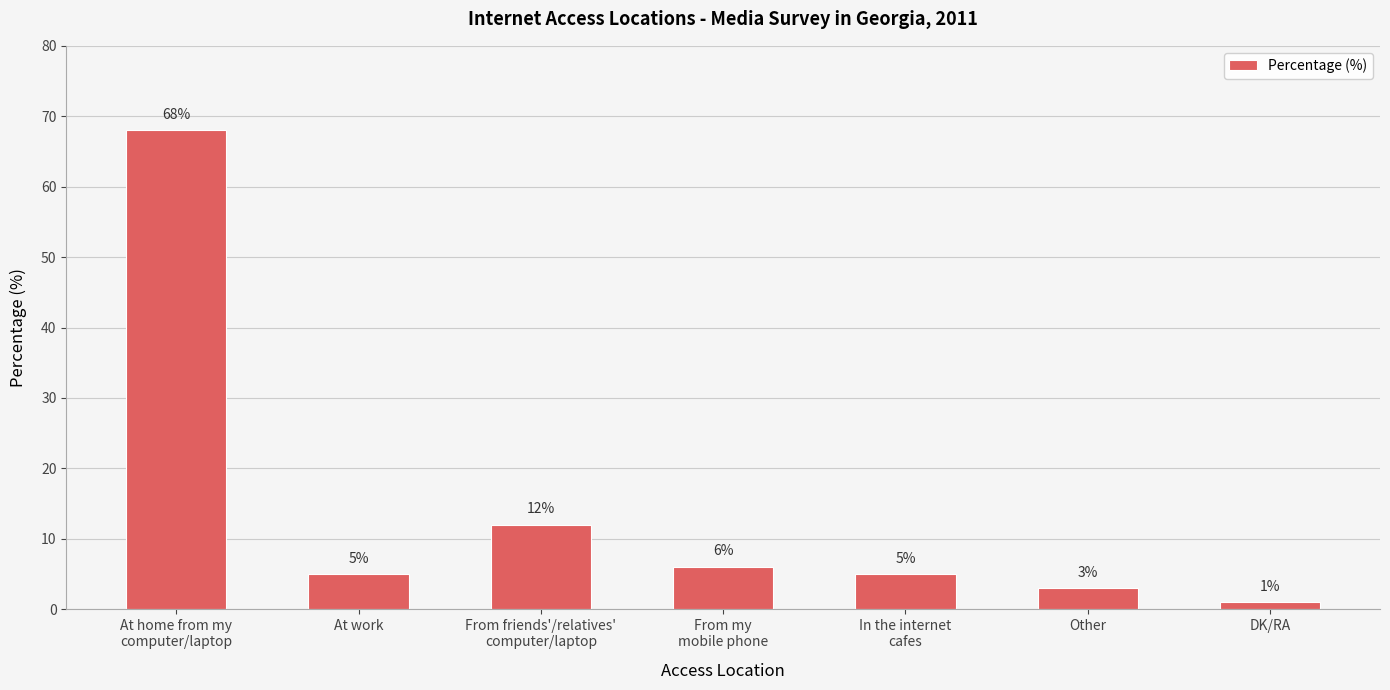

At which category does the chart reach its minimum across all series?

DK/RA